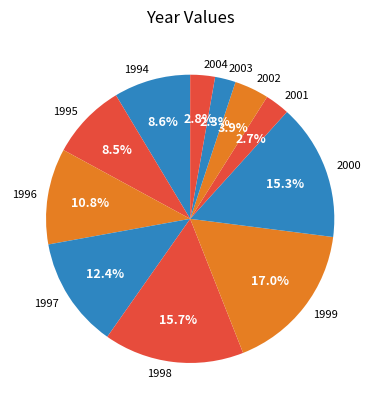

What is the largest slice in the pie chart?

1999